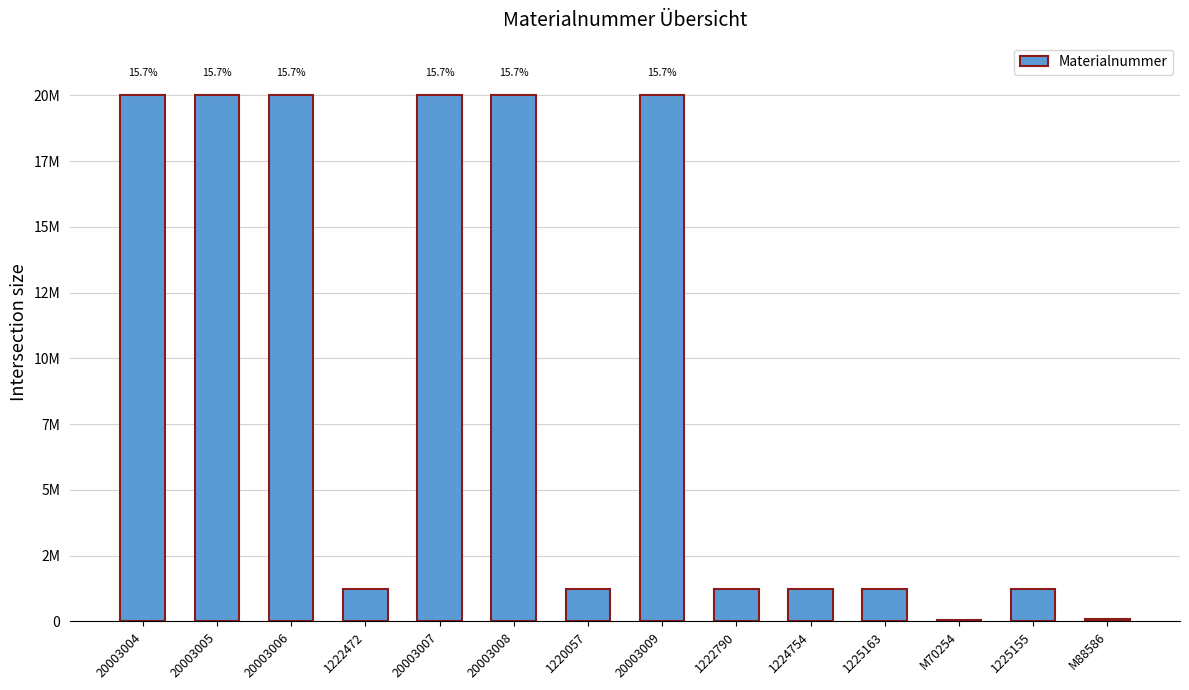

Are the bars horizontal?

No